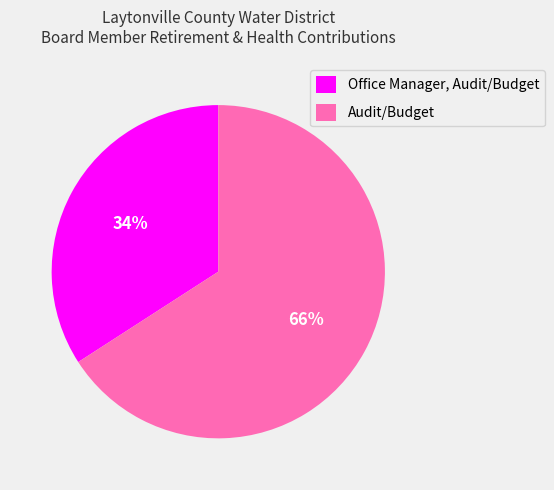

To the nearest percent, what is the difference between the Audit/Budget and Office Manager, Audit/Budget slice percentages?

32%